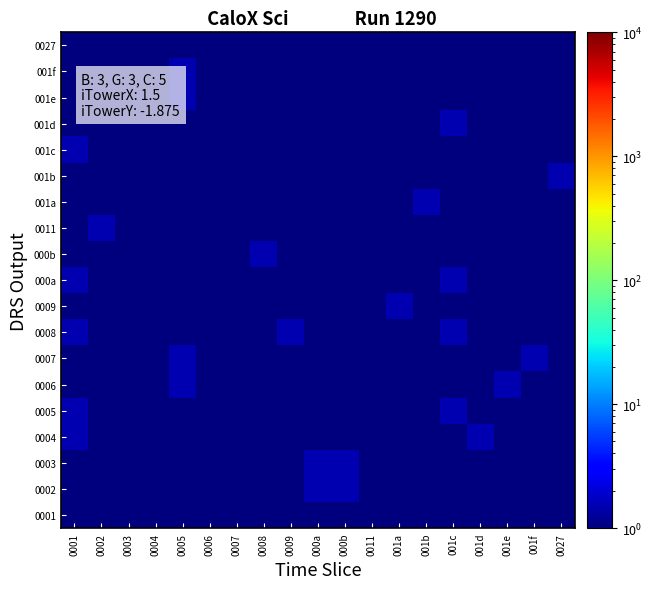

Reading left to right, extract all data points from this chart.

0001: 0001=0.5	0002=0.5	0003=0.5	0004=0.5	0005=0.5	0006=0.5	0007=0.5	0008=0.5	0009=0.5	000a=0.5	000b=0.5	0011=0.5	001a=0.5	001b=0.5	001c=0.5	001d=0.5	001e=0.5	001f=0.5	0027=0.5
0002: 0001=0.5	0002=0.5	0003=0.5	0004=0.5	0005=0.5	0006=0.5	0007=0.5	0008=0.5	0009=0.5	000a=1.5	000b=1.5	0011=0.5	001a=0.5	001b=0.5	001c=0.5	001d=0.5	001e=0.5	001f=0.5	0027=0.5
0003: 0001=0.5	0002=0.5	0003=0.5	0004=0.5	0005=0.5	0006=0.5	0007=0.5	0008=0.5	0009=0.5	000a=1.5	000b=1.5	0011=0.5	001a=0.5	001b=0.5	001c=0.5	001d=0.5	001e=0.5	001f=0.5	0027=0.5
0004: 0001=1.5	0002=0.5	0003=0.5	0004=0.5	0005=0.5	0006=0.5	0007=0.5	0008=0.5	0009=0.5	000a=0.5	000b=0.5	0011=0.5	001a=0.5	001b=0.5	001c=0.5	001d=1.5	001e=0.5	001f=0.5	0027=0.5
0005: 0001=1.5	0002=0.5	0003=0.5	0004=0.5	0005=0.5	0006=0.5	0007=0.5	0008=0.5	0009=0.5	000a=0.5	000b=0.5	0011=0.5	001a=0.5	001b=0.5	001c=1.5	001d=0.5	001e=0.5	001f=0.5	0027=0.5
0006: 0001=0.5	0002=0.5	0003=0.5	0004=0.5	0005=1.5	0006=0.5	0007=0.5	0008=0.5	0009=0.5	000a=0.5	000b=0.5	0011=0.5	001a=0.5	001b=0.5	001c=0.5	001d=0.5	001e=1.5	001f=0.5	0027=0.5
0007: 0001=0.5	0002=0.5	0003=0.5	0004=0.5	0005=1.5	0006=0.5	0007=0.5	0008=0.5	0009=0.5	000a=0.5	000b=0.5	0011=0.5	001a=0.5	001b=0.5	001c=0.5	001d=0.5	001e=0.5	001f=1.5	0027=0.5
0008: 0001=1.5	0002=0.5	0003=0.5	0004=0.5	0005=0.5	0006=0.5	0007=0.5	0008=0.5	0009=1.5	000a=0.5	000b=0.5	0011=0.5	001a=0.5	001b=0.5	001c=1.5	001d=0.5	001e=0.5	001f=0.5	0027=0.5
0009: 0001=0.5	0002=0.5	0003=0.5	0004=0.5	0005=0.5	0006=0.5	0007=0.5	0008=0.5	0009=0.5	000a=0.5	000b=0.5	0011=0.5	001a=1.5	001b=0.5	001c=0.5	001d=0.5	001e=0.5	001f=0.5	0027=0.5
000a: 0001=1.5	0002=0.5	0003=0.5	0004=0.5	0005=0.5	0006=0.5	0007=0.5	0008=0.5	0009=0.5	000a=0.5	000b=0.5	0011=0.5	001a=0.5	001b=0.5	001c=1.5	001d=0.5	001e=0.5	001f=0.5	0027=0.5
000b: 0001=0.5	0002=0.5	0003=0.5	0004=0.5	0005=0.5	0006=0.5	0007=0.5	0008=1.5	0009=0.5	000a=0.5	000b=0.5	0011=0.5	001a=0.5	001b=0.5	001c=0.5	001d=0.5	001e=0.5	001f=0.5	0027=0.5
0011: 0001=0.5	0002=1.5	0003=0.5	0004=0.5	0005=0.5	0006=0.5	0007=0.5	0008=0.5	0009=0.5	000a=0.5	000b=0.5	0011=0.5	001a=0.5	001b=0.5	001c=0.5	001d=0.5	001e=0.5	001f=0.5	0027=0.5
001a: 0001=0.5	0002=0.5	0003=0.5	0004=0.5	0005=0.5	0006=0.5	0007=0.5	0008=0.5	0009=0.5	000a=0.5	000b=0.5	0011=0.5	001a=0.5	001b=1.5	001c=0.5	001d=0.5	001e=0.5	001f=0.5	0027=0.5
001b: 0001=0.5	0002=0.5	0003=0.5	0004=0.5	0005=0.5	0006=0.5	0007=0.5	0008=0.5	0009=0.5	000a=0.5	000b=0.5	0011=0.5	001a=0.5	001b=0.5	001c=0.5	001d=0.5	001e=0.5	001f=0.5	0027=1.5
001c: 0001=1.5	0002=0.5	0003=0.5	0004=0.5	0005=0.5	0006=0.5	0007=0.5	0008=0.5	0009=0.5	000a=0.5	000b=0.5	0011=0.5	001a=0.5	001b=0.5	001c=0.5	001d=0.5	001e=0.5	001f=0.5	0027=0.5
001d: 0001=0.5	0002=0.5	0003=0.5	0004=0.5	0005=0.5	0006=0.5	0007=0.5	0008=0.5	0009=0.5	000a=0.5	000b=0.5	0011=0.5	001a=0.5	001b=0.5	001c=1.5	001d=0.5	001e=0.5	001f=0.5	0027=0.5
001e: 0001=0.5	0002=0.5	0003=0.5	0004=0.5	0005=1.5	0006=0.5	0007=0.5	0008=0.5	0009=0.5	000a=0.5	000b=0.5	0011=0.5	001a=0.5	001b=0.5	001c=0.5	001d=0.5	001e=0.5	001f=0.5	0027=0.5
001f: 0001=0.5	0002=0.5	0003=0.5	0004=0.5	0005=1.5	0006=0.5	0007=0.5	0008=0.5	0009=0.5	000a=0.5	000b=0.5	0011=0.5	001a=0.5	001b=0.5	001c=0.5	001d=0.5	001e=0.5	001f=0.5	0027=0.5
0027: 0001=0.5	0002=0.5	0003=0.5	0004=0.5	0005=0.5	0006=0.5	0007=0.5	0008=0.5	0009=0.5	000a=0.5	000b=0.5	0011=0.5	001a=0.5	001b=0.5	001c=0.5	001d=0.5	001e=0.5	001f=0.5	0027=0.5